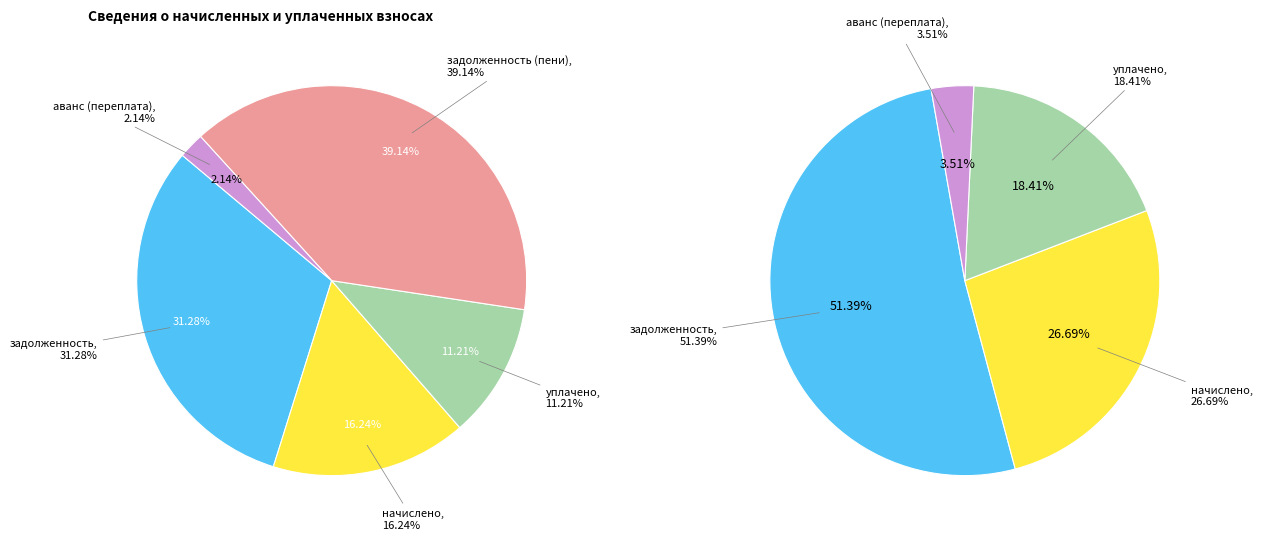

How many slices are in this pie chart?

5